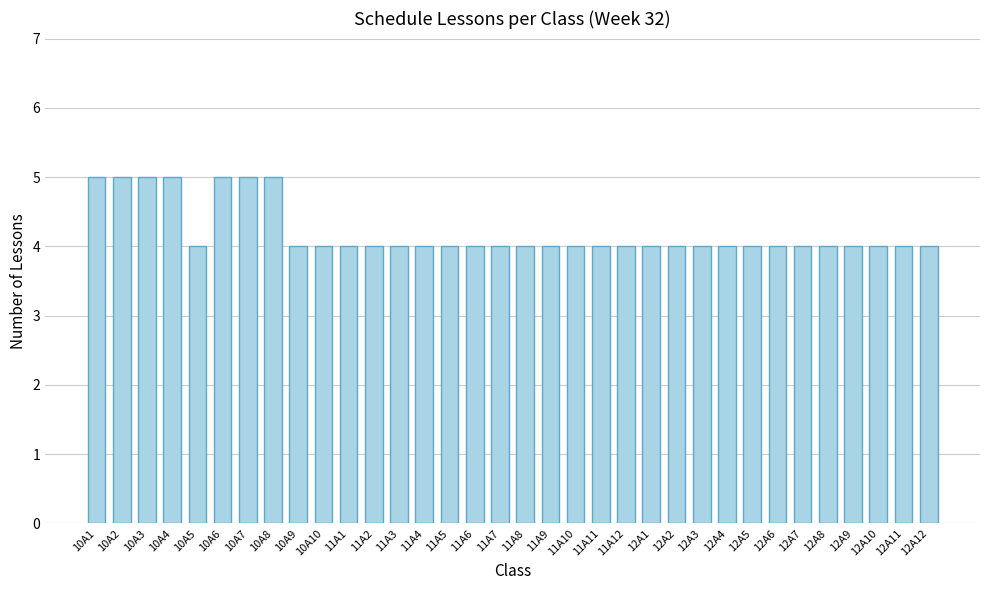

What is the average value?

4